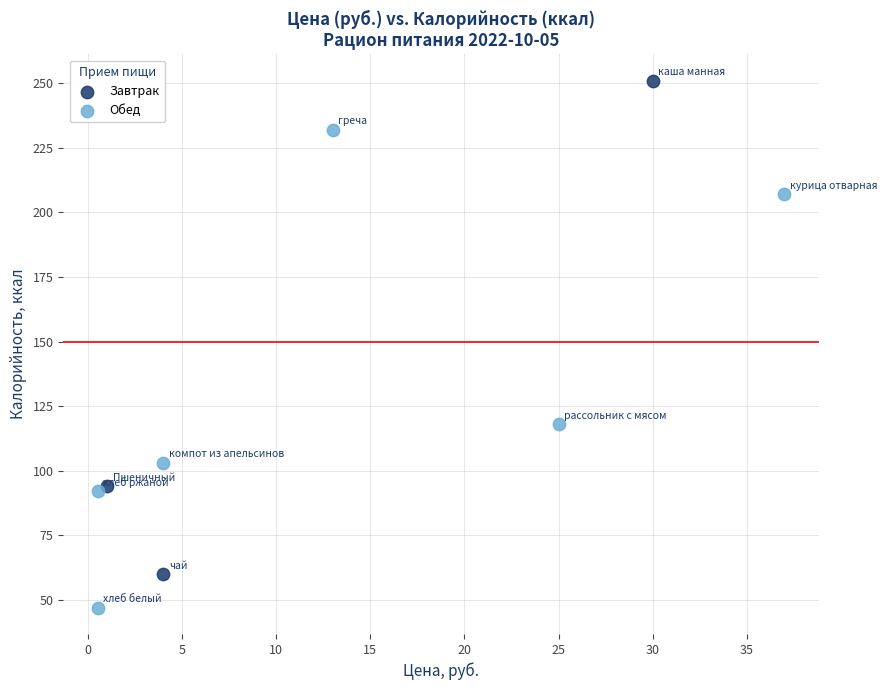

Which series has the widest spread of Y values?

Завтрак